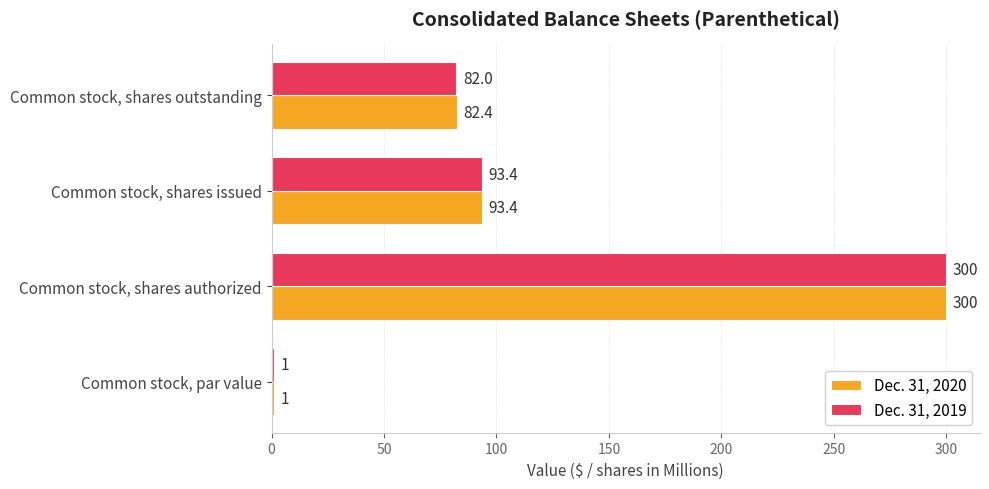

What value does the Dec. 31, 2020 series have at Common stock, shares authorized?

300.0